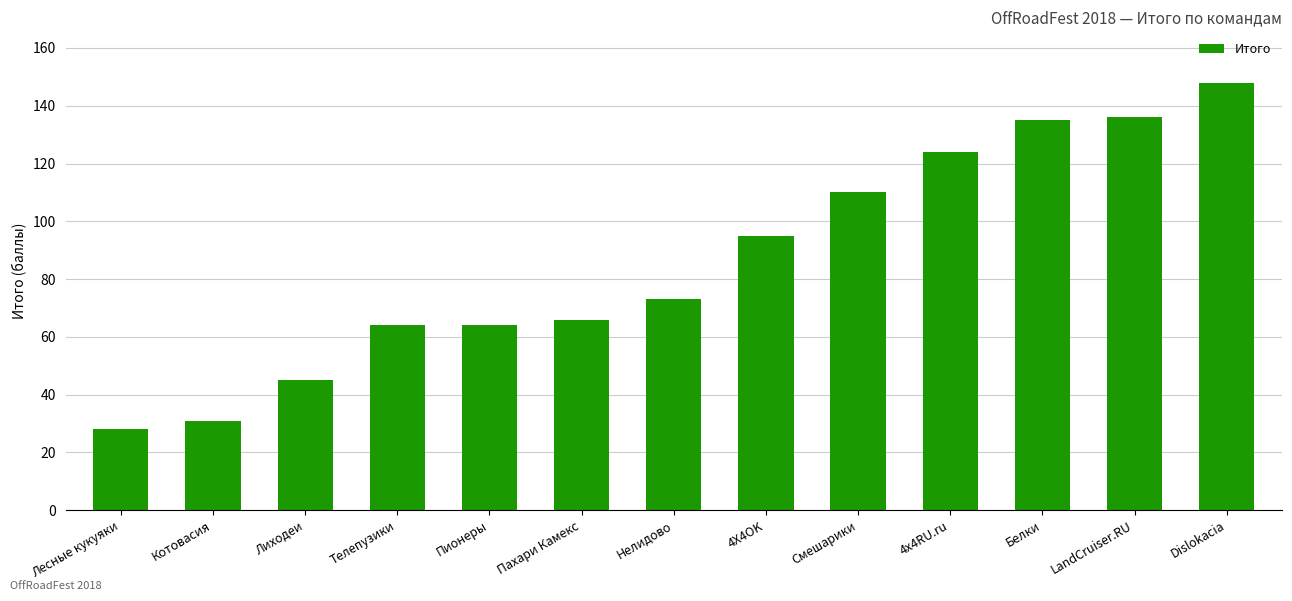

Approximately how many times larger is the value at 4x4RU.ru compared to 4X4OK?

1.3